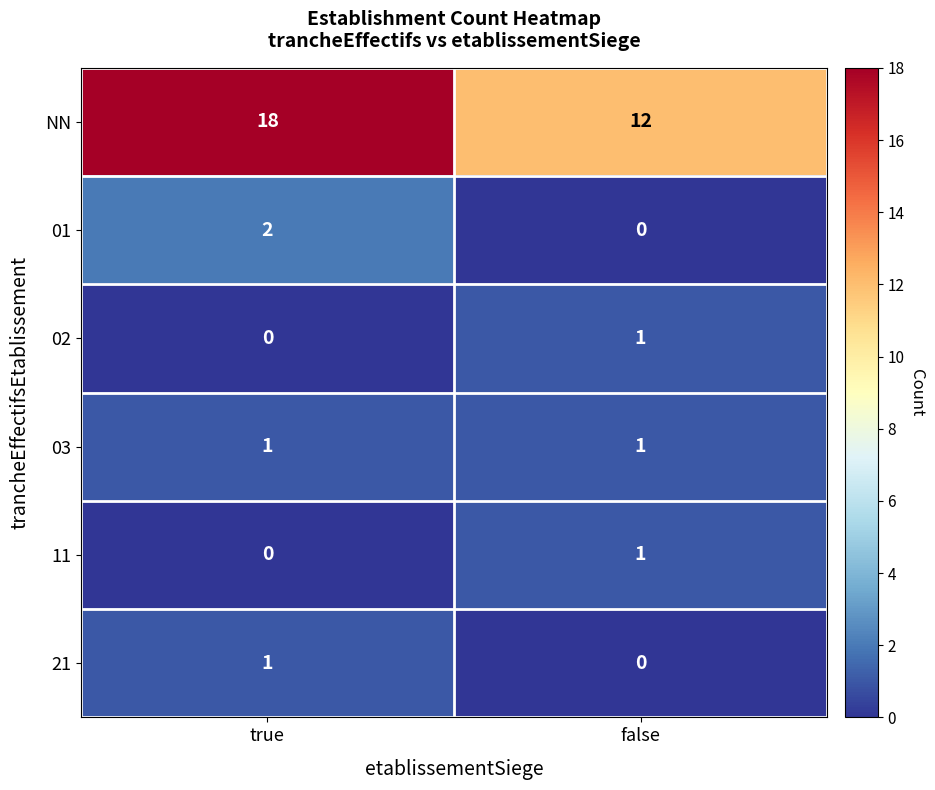

Reading right to left, list all the values displayed in this chart.

NN: false=12	true=18
01: false=0	true=2
02: false=1	true=0
03: false=1	true=1
11: false=1	true=0
21: false=0	true=1